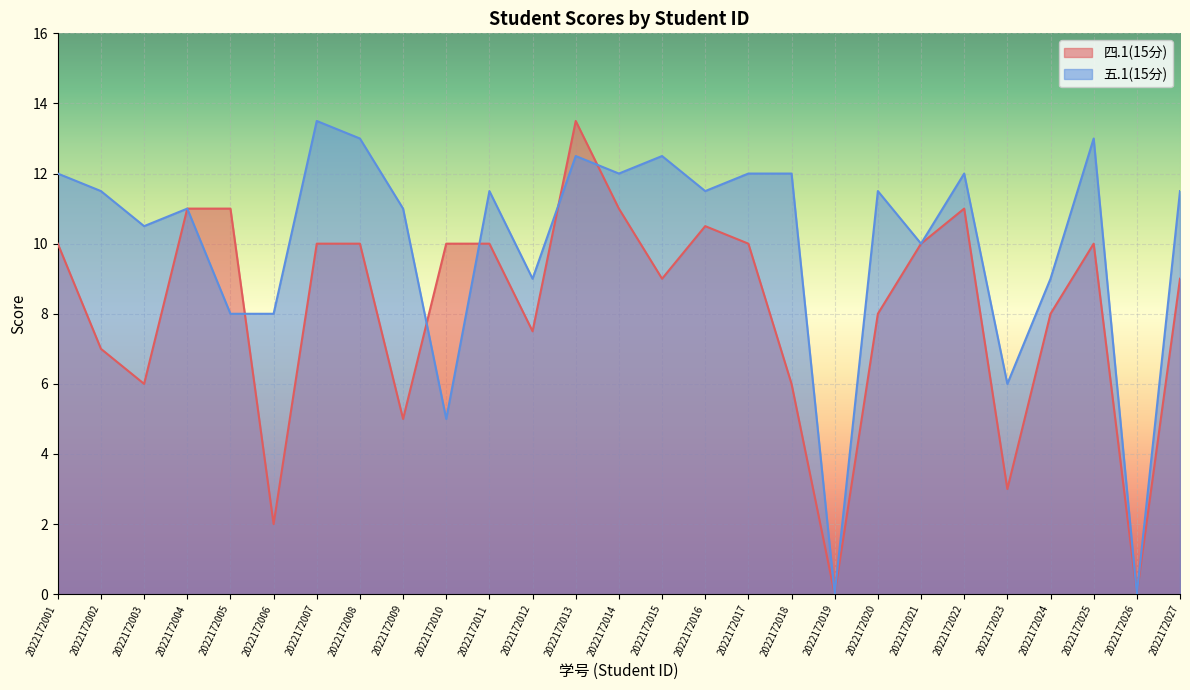

Reading right to left, transcribe all the data shown in this chart.

四.1(15分): 9.0	0.0	10.0	8.0	3.0	11.0	10.0	8.0	0.0	6.0	10.0	10.5	9.0	11.0	13.5	7.5	10.0	10.0	5.0	10.0	10.0	2.0	11.0	11.0	6.0	7.0	10.0
五.1(15分): 11.5	0.0	13.0	9.0	6.0	12.0	10.0	11.5	0.0	12.0	12.0	11.5	12.5	12.0	12.5	9.0	11.5	5.0	11.0	13.0	13.5	8.0	8.0	11.0	10.5	11.5	12.0